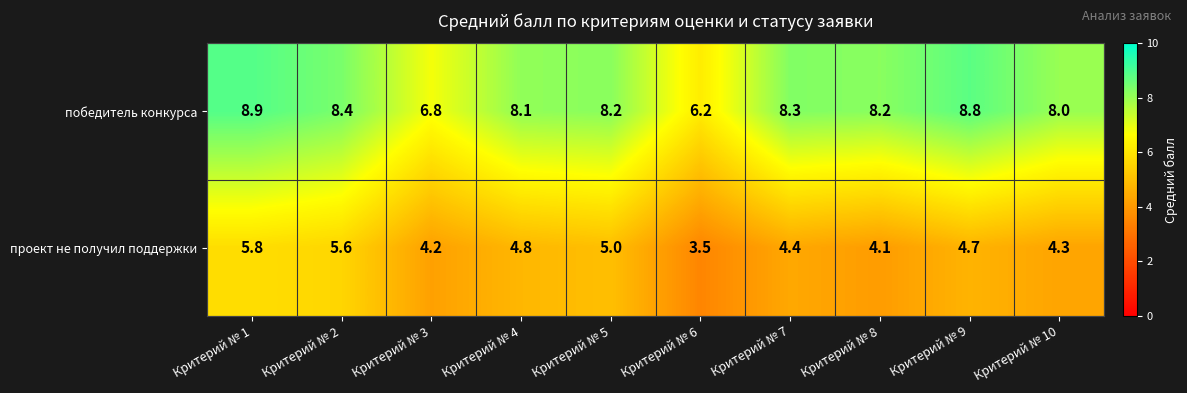

Where is проект не получил поддержки nearest to the value 4?

Критерий № 8